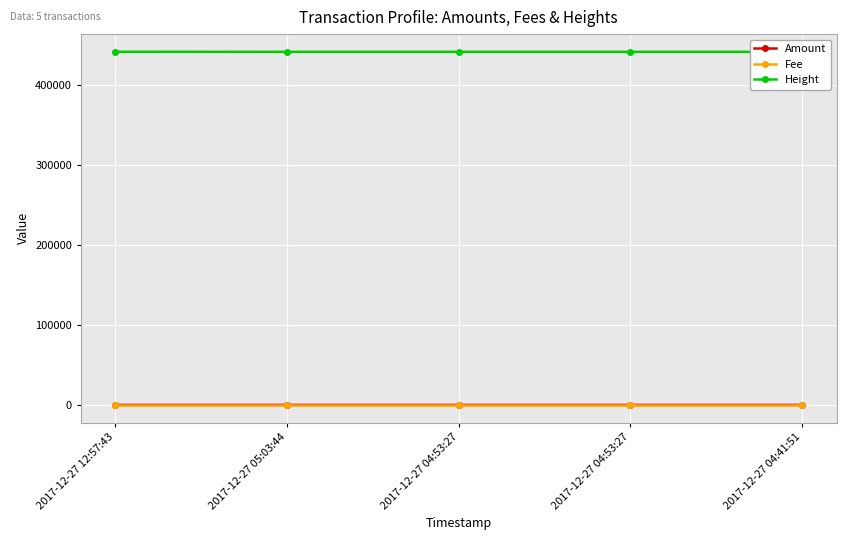

Reading left to right, what are all the values shown in this chart?

Amount: 0	0	0	0	4
Fee: 1	1	1	1	1
Height: 440907	440796	440794	440794	440789